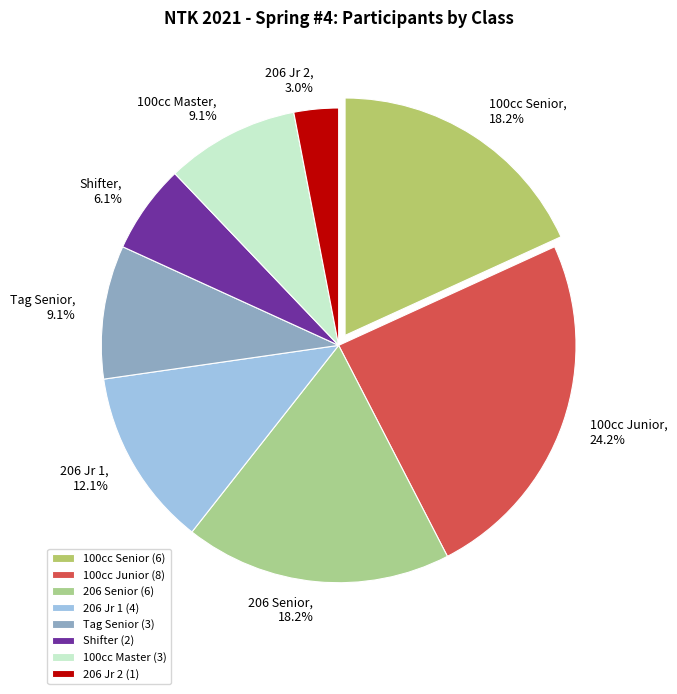

True or false: 100cc Junior accounts for 31% of the total.

False